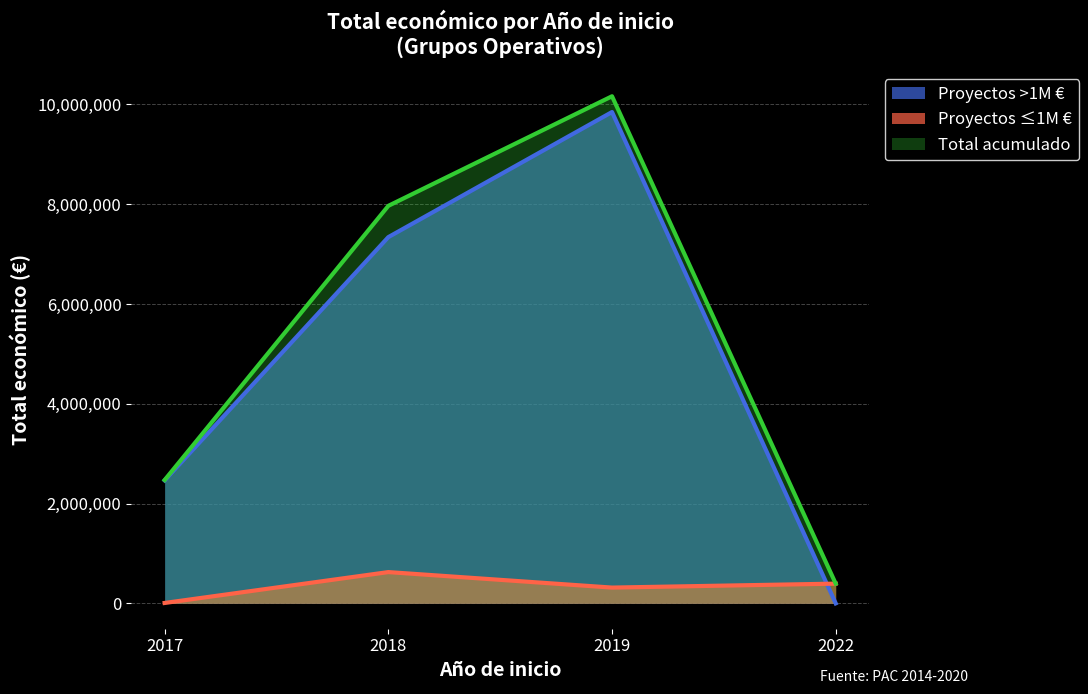

List the labels in order of Total acumulado value, smallest first.

2022, 2017, 2018, 2019